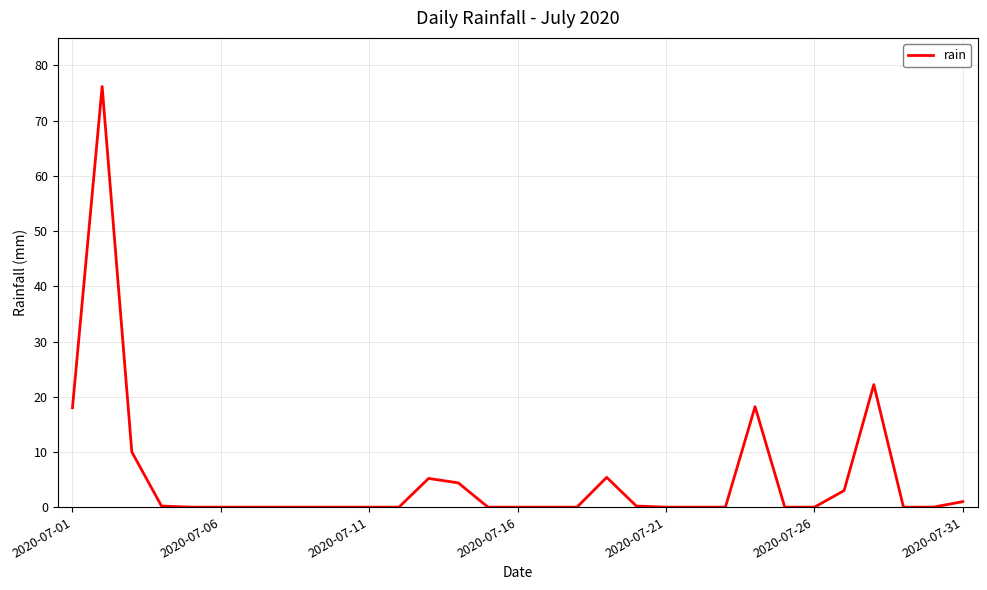

What is the greatest value displayed?

76.2